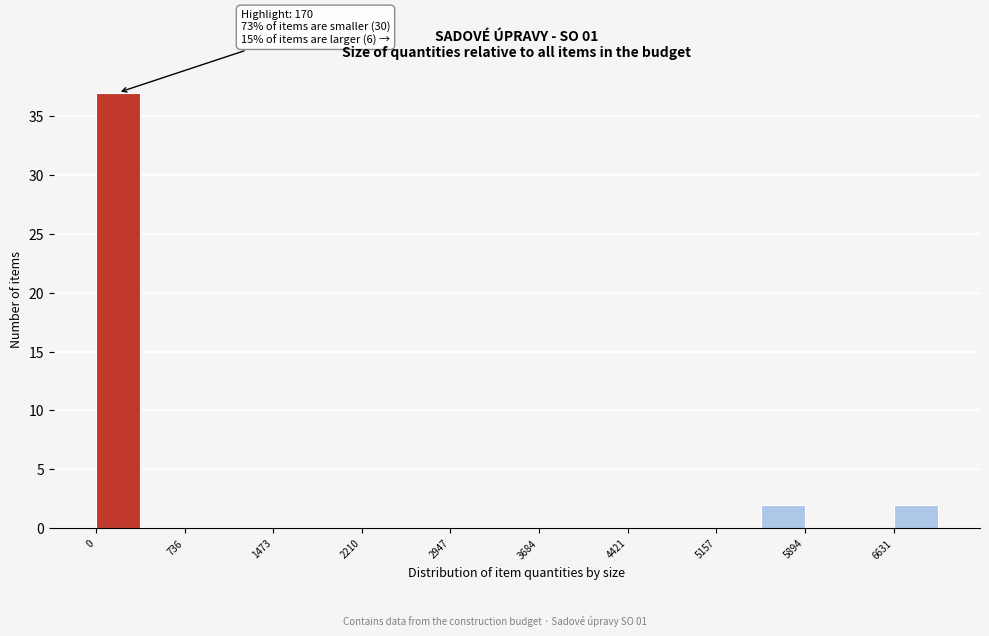

Around what value on the x-axis is the tallest bar? Give the approximate position of its centre, as read against the axis.

200